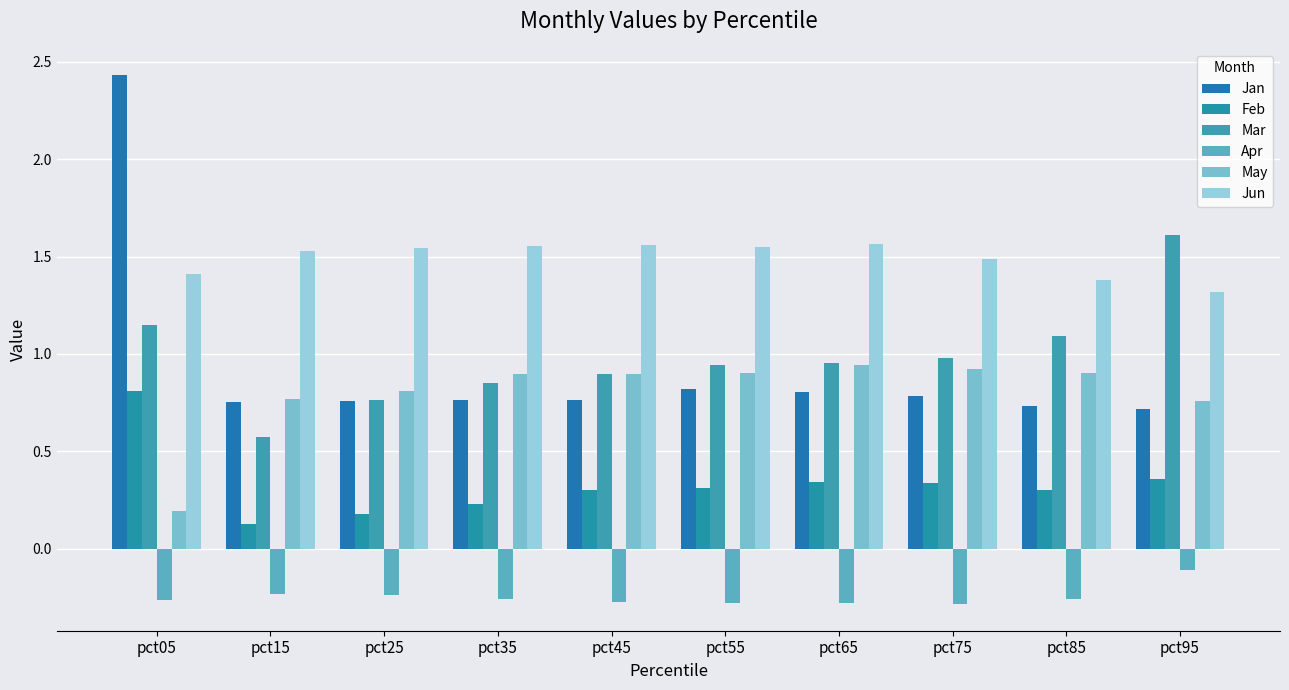

The value of Mar at pct35 is 0.8. True or false?

True